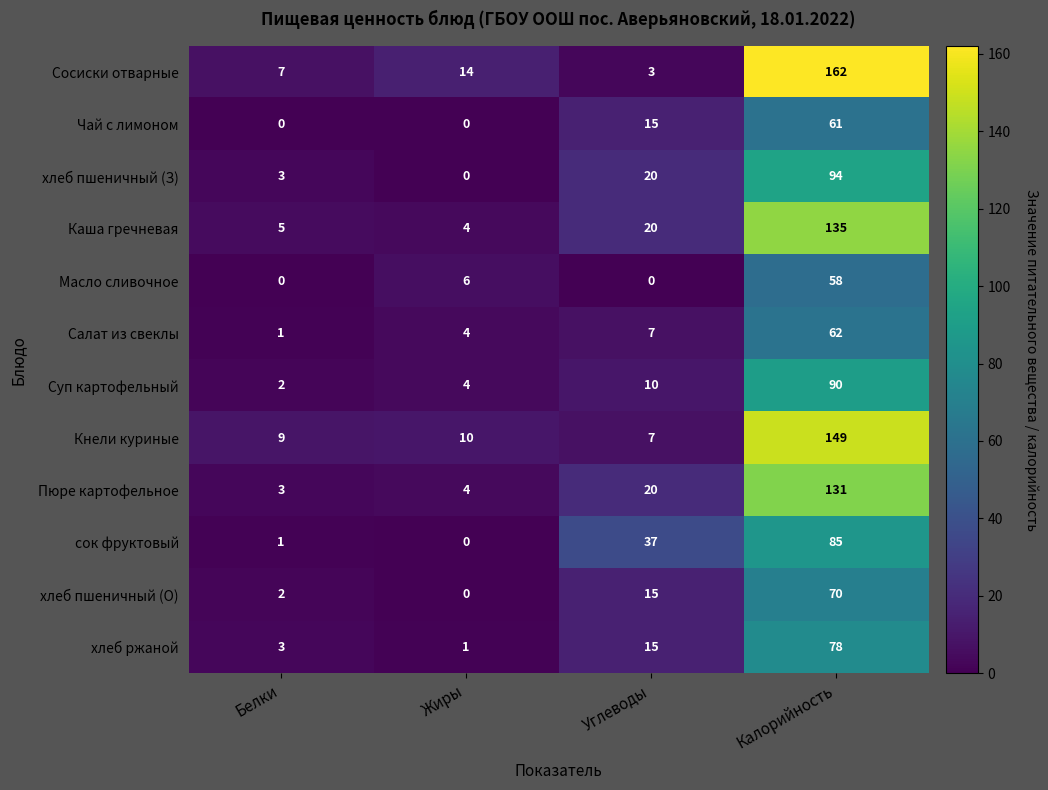

What is the difference between the maximum and minimum values in the Масло сливочное series?

58